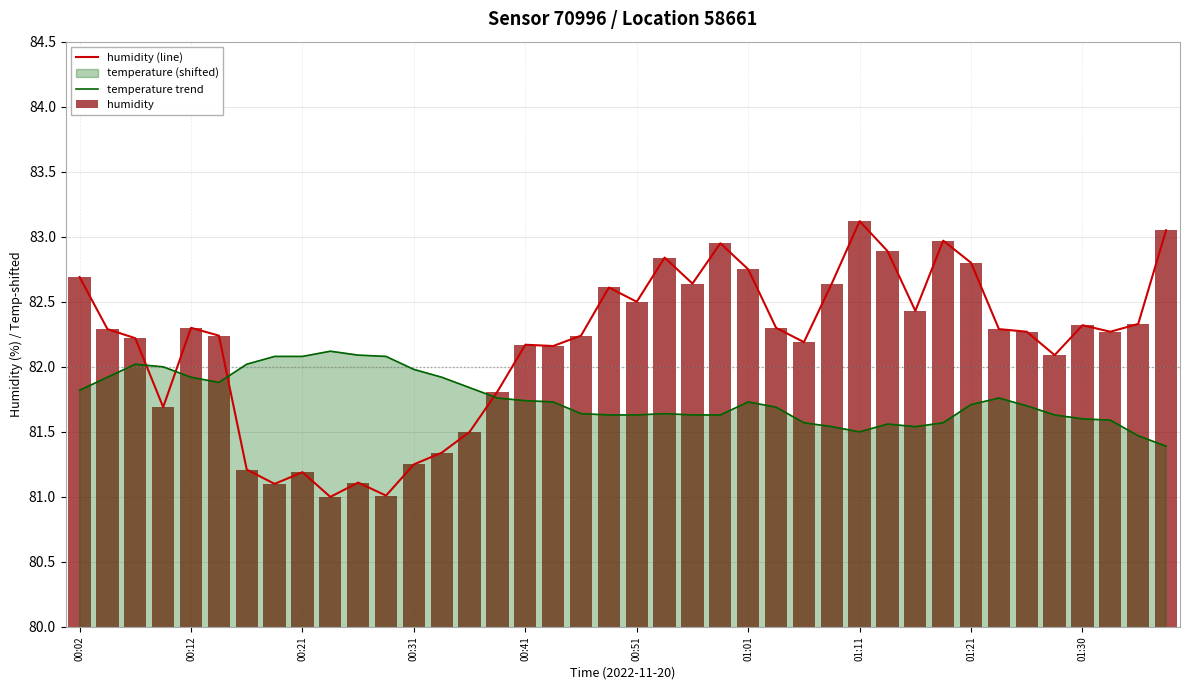

Reading left to right, extract all data points from this chart.

humidity (line): 82.7	82.3	82.2	81.7	82.3	82.2	81.2	81.1	81.2	81.0	81.1	81.0	81.2	81.3	81.5	81.8	82.2	82.2	82.2	82.6	82.5	82.8	82.6	83.0	82.8	82.3	82.2	82.6	83.1	82.9	82.4	83.0	82.8	82.3	82.3	82.1	82.3	82.3	82.3	83.0
temperature trend: 81.8	81.9	82.0	82.0	81.9	81.9	82.0	82.1	82.1	82.1	82.1	82.1	82.0	81.9	81.8	81.8	81.7	81.7	81.6	81.6	81.6	81.6	81.6	81.6	81.7	81.7	81.6	81.5	81.5	81.6	81.5	81.6	81.7	81.8	81.7	81.6	81.6	81.6	81.5	81.4
humidity: 82.7	82.3	82.2	81.7	82.3	82.2	81.2	81.1	81.2	81.0	81.1	81.0	81.2	81.3	81.5	81.8	82.2	82.2	82.2	82.6	82.5	82.8	82.6	83.0	82.8	82.3	82.2	82.6	83.1	82.9	82.4	83.0	82.8	82.3	82.3	82.1	82.3	82.3	82.3	83.0